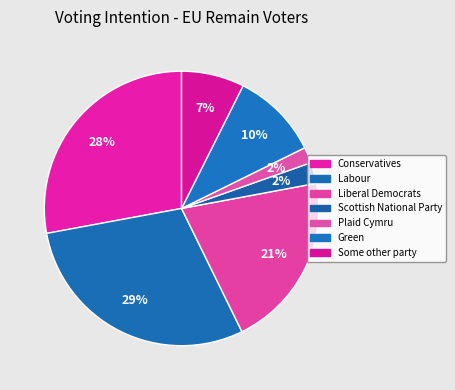

To the nearest percent, what portion does Conservatives represent?

28%